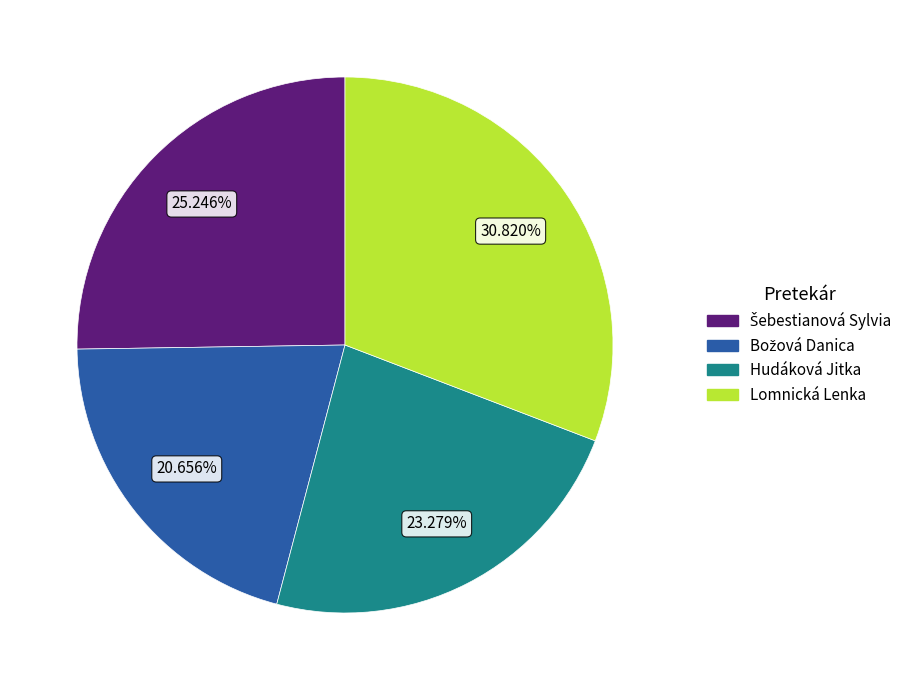

To the nearest percent, what percentage of the pie is Lomnická Lenka?

31%